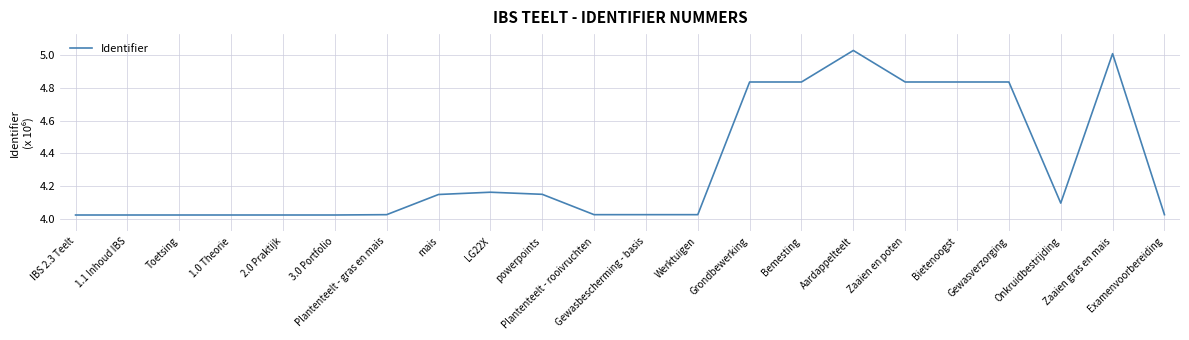

Which has a higher value, Examenvoorbereiding or powerpoints?

powerpoints